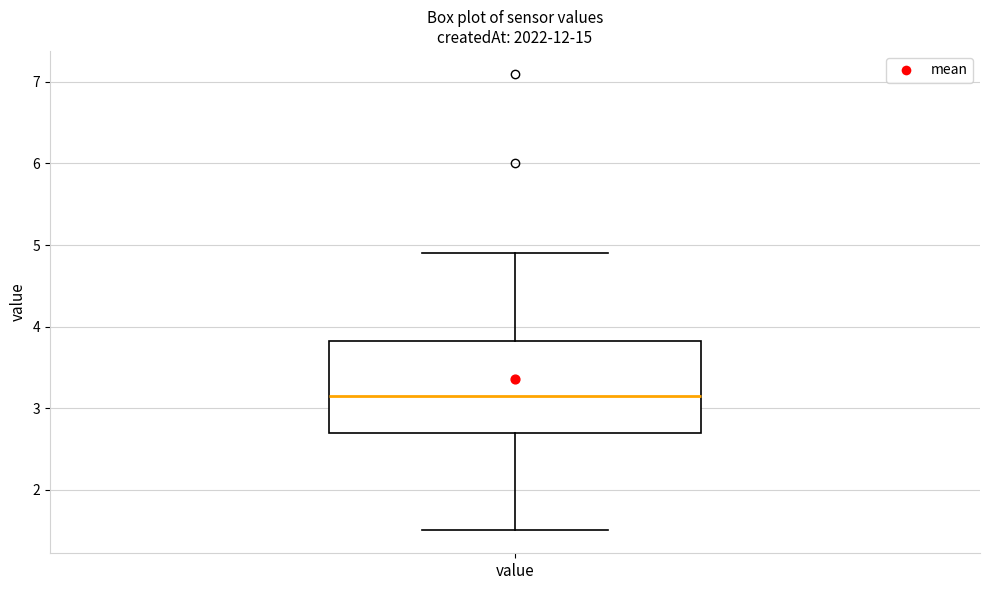

Transcribe this box plot: give where the median line is, the range the box spans, and where the two whiskers end, as read against the y-axis. The values are not printed on the chart, so give them approximately, as read against the axis.

median 3.2, box 2.7 to 3.8, whiskers 1.5 to 4.9